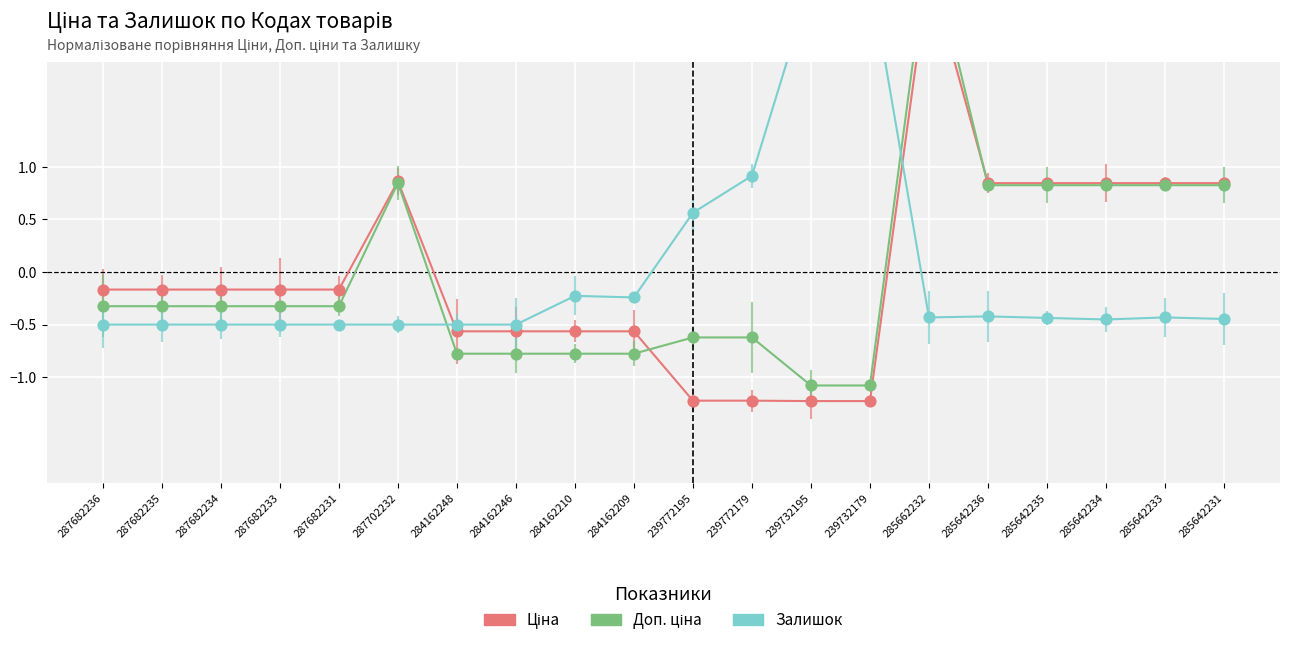

Is the value of Ціна at 285642233 greater than the value of Доп. ціна at 285642235?

Yes